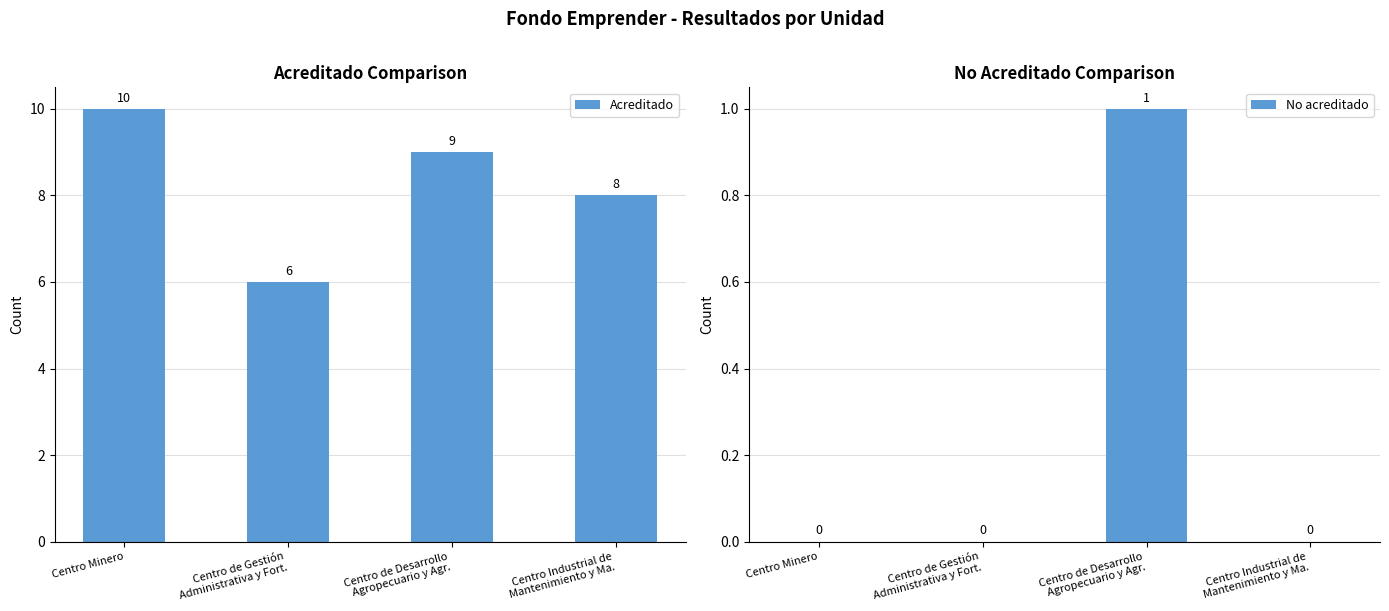

What are all the series names shown in the legend?

Acreditado, No acreditado